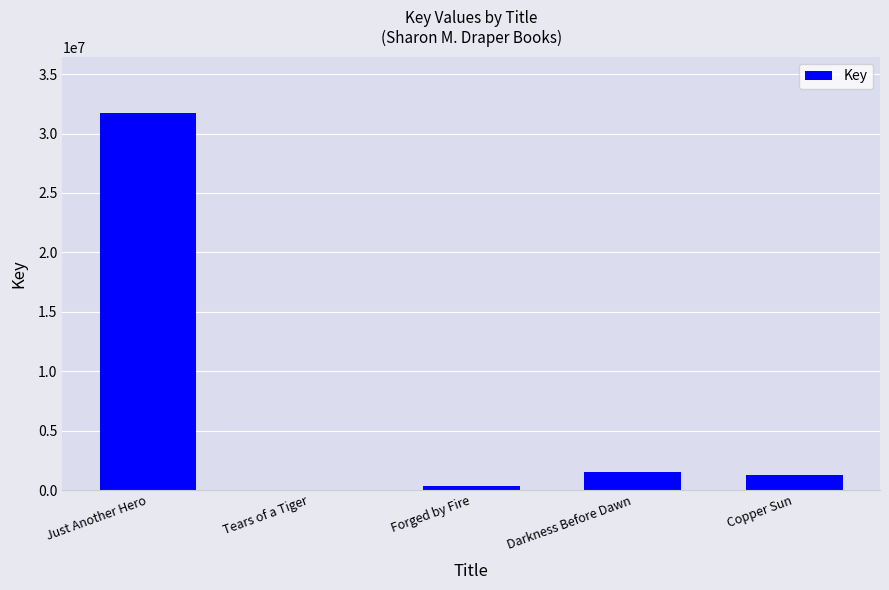

Reading left to right, extract all data points from this chart.

Just Another Hero=31704092	Tears of a Tiger=5528	Forged by Fire=336523	Darkness Before Dawn=1523915	Copper Sun=1248441